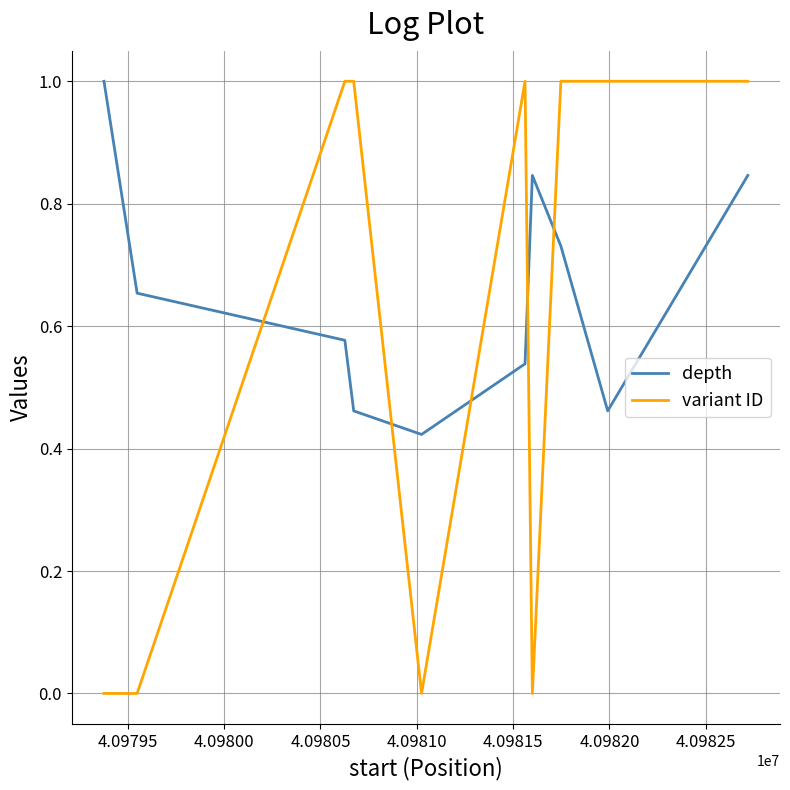

What is the greatest value displayed?

1.0